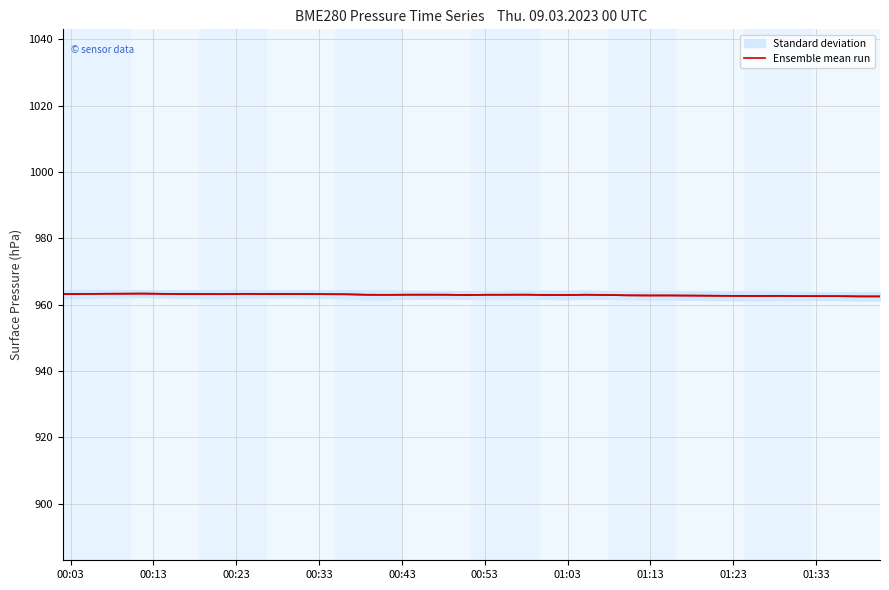

What is the lowest value of the Ensemble mean run series?

962.5